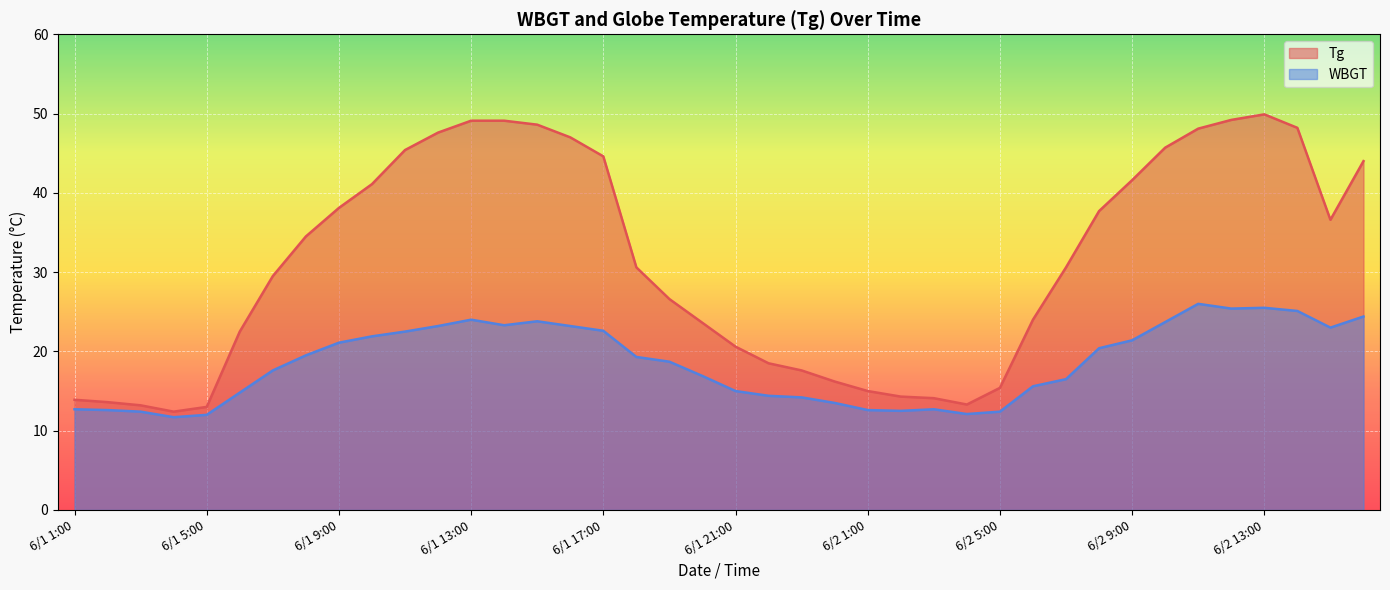

Reading left to right, extract all data points from this chart.

Tg: 6/1 1:00=13.9	6/1 2:00=13.6	6/1 3:00=13.2	6/1 4:00=12.4	6/1 5:00=13.0	6/1 6:00=22.5	6/1 7:00=29.5	6/1 8:00=34.5	6/1 9:00=38.1	6/1 10:00=41.1	6/1 11:00=45.4	6/1 12:00=47.6	6/1 13:00=49.1	6/1 14:00=49.1	6/1 15:00=48.6	6/1 16:00=47.0	6/1 17:00=44.6	6/1 18:00=30.6	6/1 19:00=26.6	6/1 20:00=23.6	6/1 21:00=20.6	6/1 22:00=18.5	6/1 23:00=17.6	6/1 24:00=16.2	6/2 1:00=15.0	6/2 2:00=14.3	6/2 3:00=14.1	6/2 4:00=13.3	6/2 5:00=15.4	6/2 6:00=24.0	6/2 7:00=30.6	6/2 8:00=37.7	6/2 9:00=41.6	6/2 10:00=45.7	6/2 11:00=48.1	6/2 12:00=49.2	6/2 13:00=49.9	6/2 14:00=48.2	6/2 15:00=36.6	6/2 16:00=44.0
WBGT: 6/1 1:00=12.7	6/1 2:00=12.6	6/1 3:00=12.4	6/1 4:00=11.7	6/1 5:00=12.0	6/1 6:00=14.8	6/1 7:00=17.6	6/1 8:00=19.5	6/1 9:00=21.1	6/1 10:00=21.9	6/1 11:00=22.5	6/1 12:00=23.2	6/1 13:00=24.0	6/1 14:00=23.3	6/1 15:00=23.8	6/1 16:00=23.2	6/1 17:00=22.6	6/1 18:00=19.3	6/1 19:00=18.7	6/1 20:00=16.9	6/1 21:00=15.0	6/1 22:00=14.4	6/1 23:00=14.2	6/1 24:00=13.5	6/2 1:00=12.6	6/2 2:00=12.5	6/2 3:00=12.7	6/2 4:00=12.1	6/2 5:00=12.4	6/2 6:00=15.6	6/2 7:00=16.5	6/2 8:00=20.4	6/2 9:00=21.4	6/2 10:00=23.7	6/2 11:00=26.0	6/2 12:00=25.4	6/2 13:00=25.5	6/2 14:00=25.1	6/2 15:00=23.0	6/2 16:00=24.4